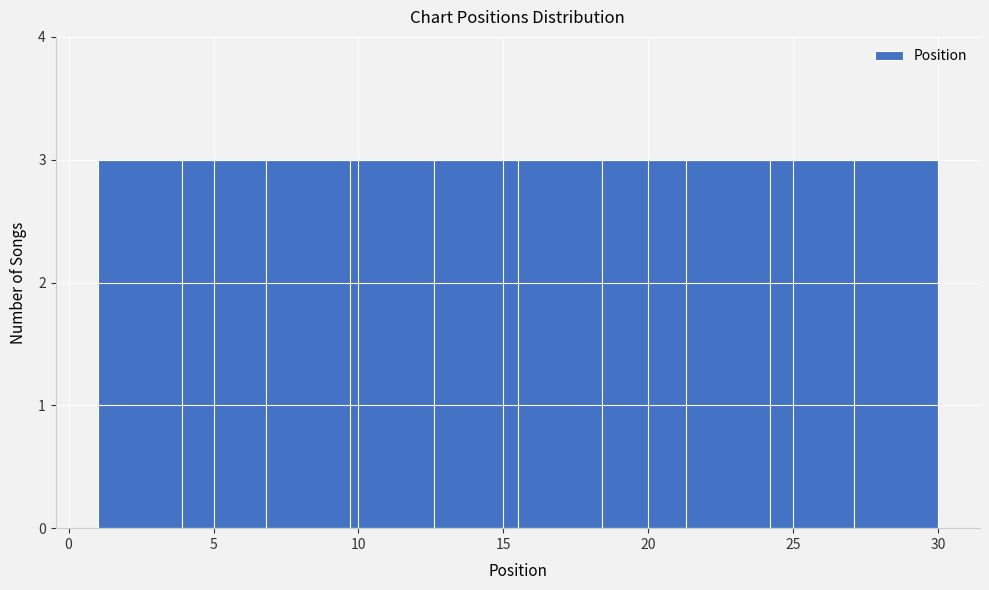

Reading left to right, list every bar in this chart as the range it spans on the x-axis followed by its height. Neither the bar edges nor the heights are printed on the chart, so give them approximately, as read against the axes.

1.0 to 3.9: 3
3.9 to 6.8: 3
6.8 to 9.7: 3
9.7 to 12.6: 3
12.6 to 15.5: 3
15.5 to 18.4: 3
18.4 to 21.3: 3
21.3 to 24.2: 3
24.2 to 27.1: 3
27.1 to 30.0: 3